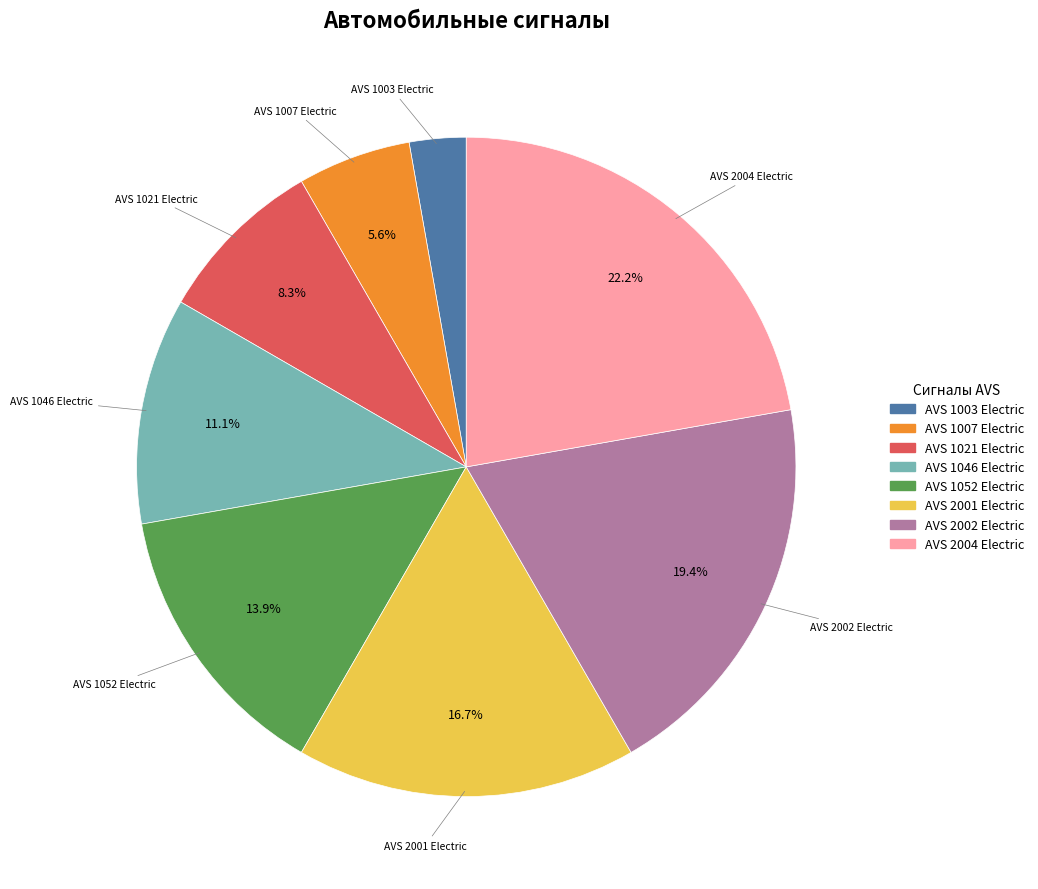

To the nearest percent, what portion does AVS 1007 Electric represent?

6%